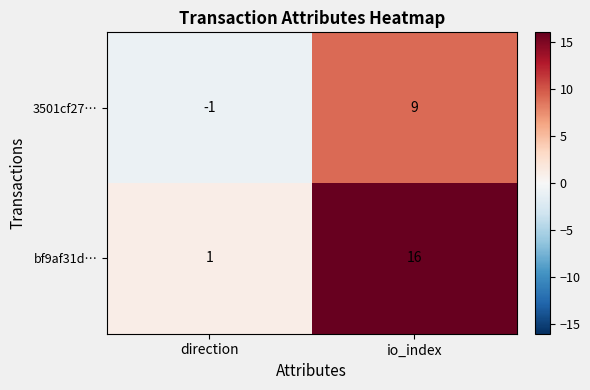

Rank the series at direction from highest to lowest value.

bf9af31d…, 3501cf27…